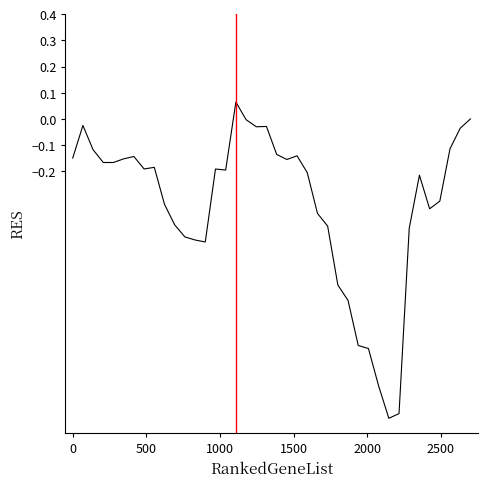

What is the difference between the maximum and minimum values?

1.2